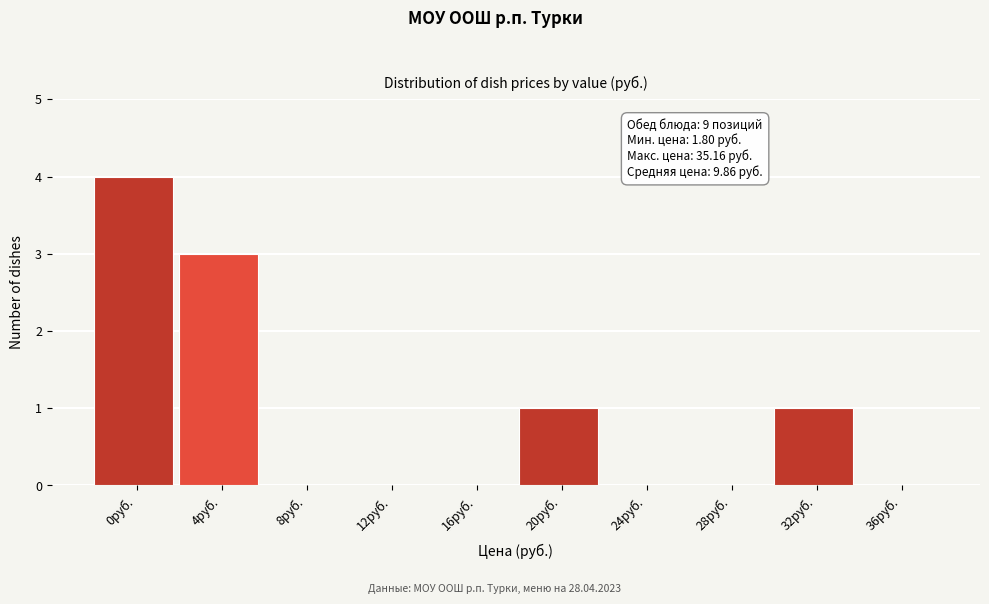

Reading left to right, transcribe all the data shown in this chart.

0руб.=4	4руб.=3	8руб.=0	12руб.=0	16руб.=0	20руб.=1	24руб.=0	28руб.=0	32руб.=1	36руб.=0